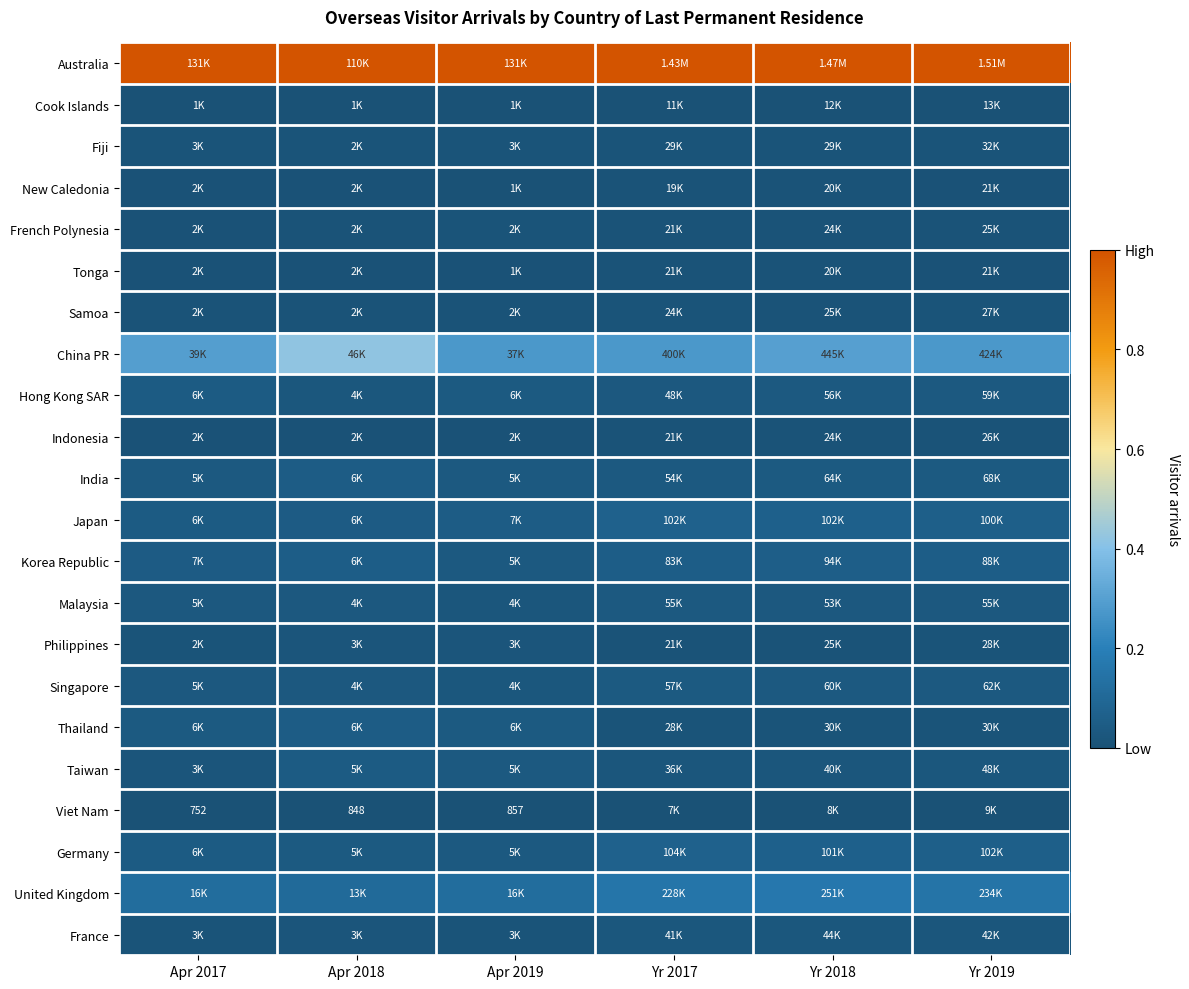

The value of Taiwan at Apr 2017 is 0.0. True or false?

False